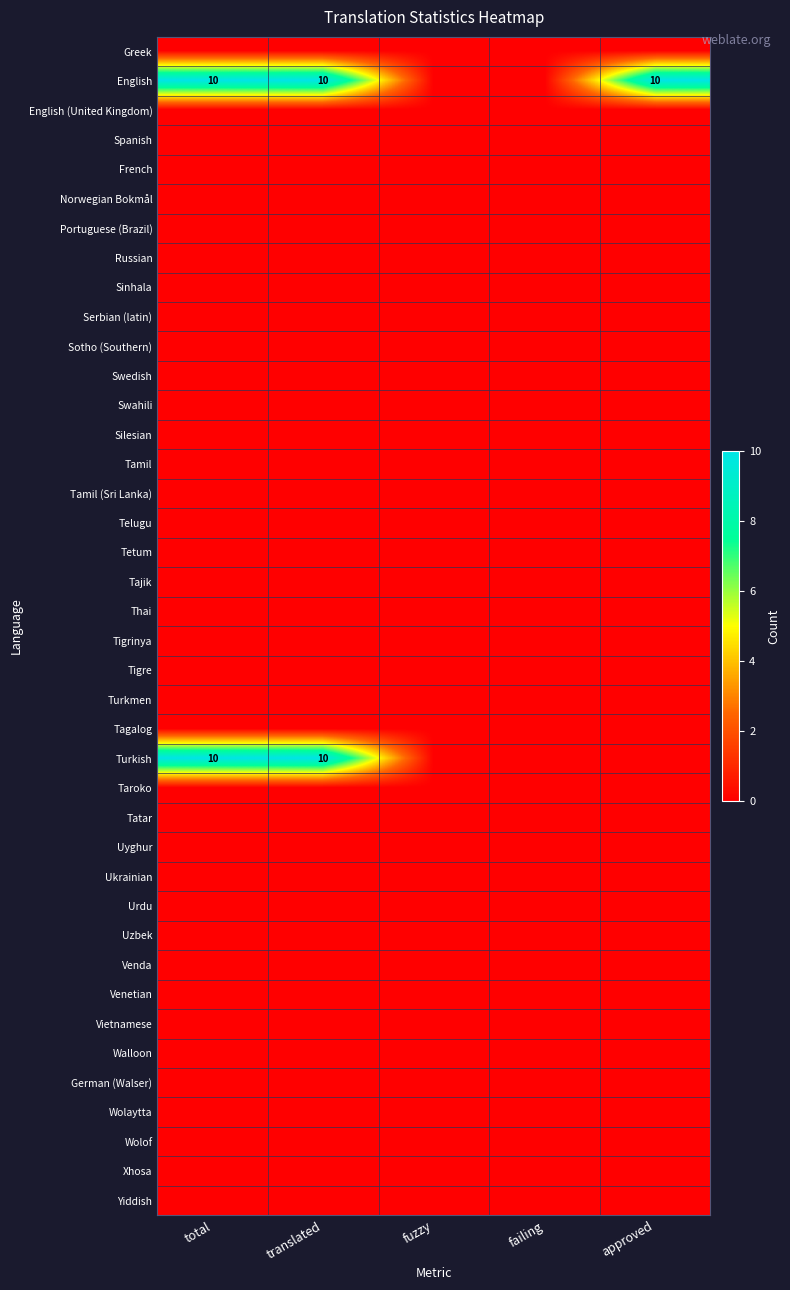

At which category does the chart reach its peak across all series?

total